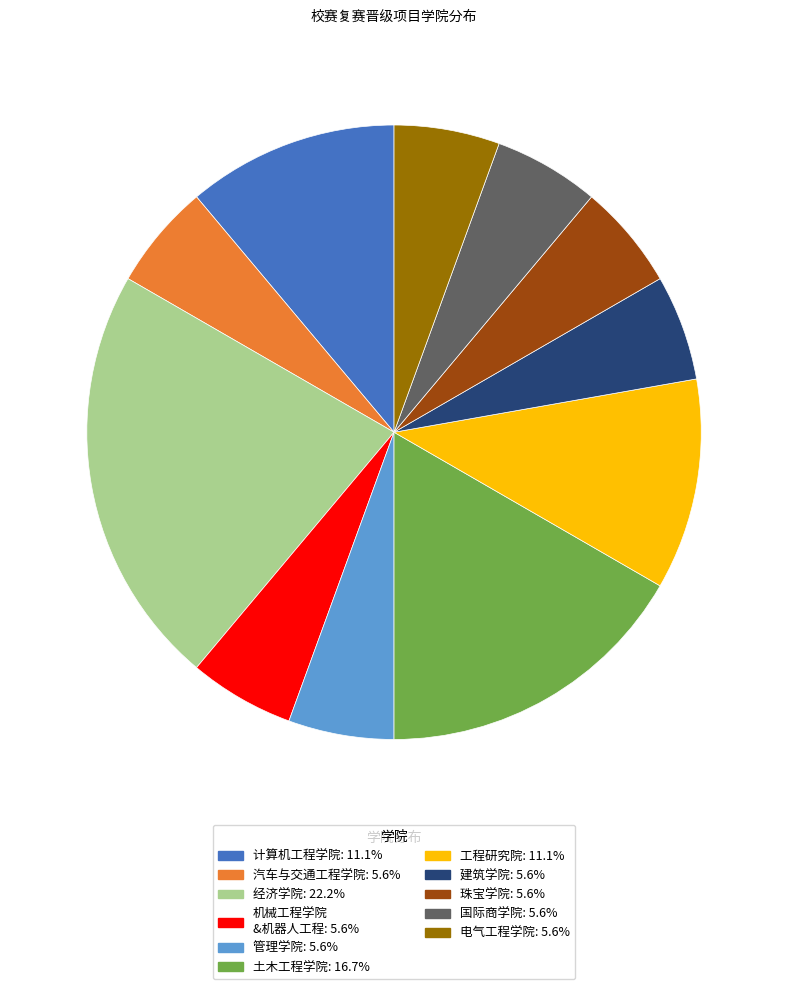

Is there a majority slice in this chart?

No